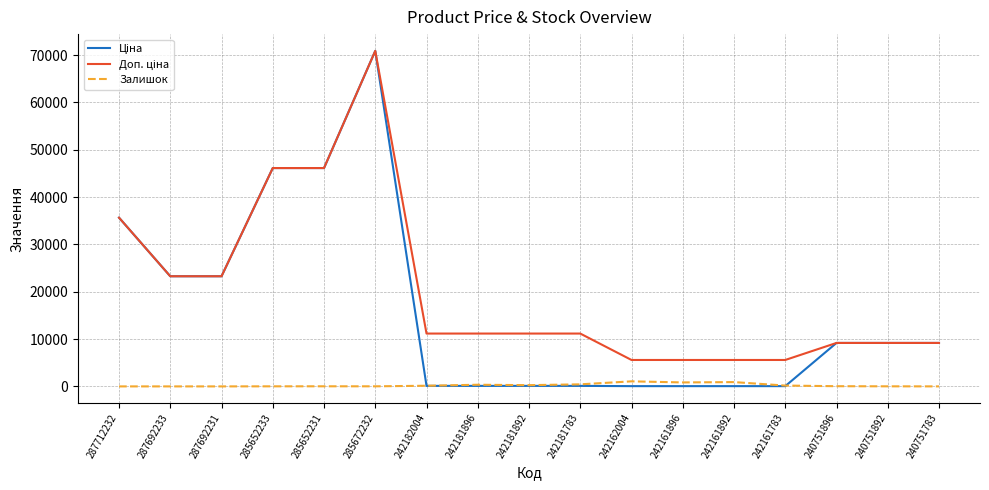

At which category is the sum across all series the highest?

285672232